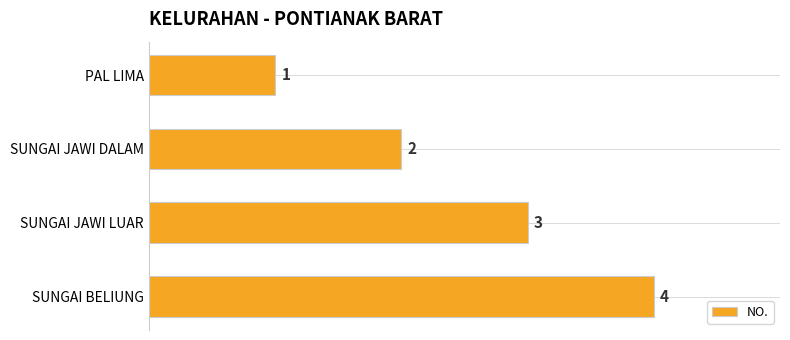

What position from the top is PAL LIMA?

1